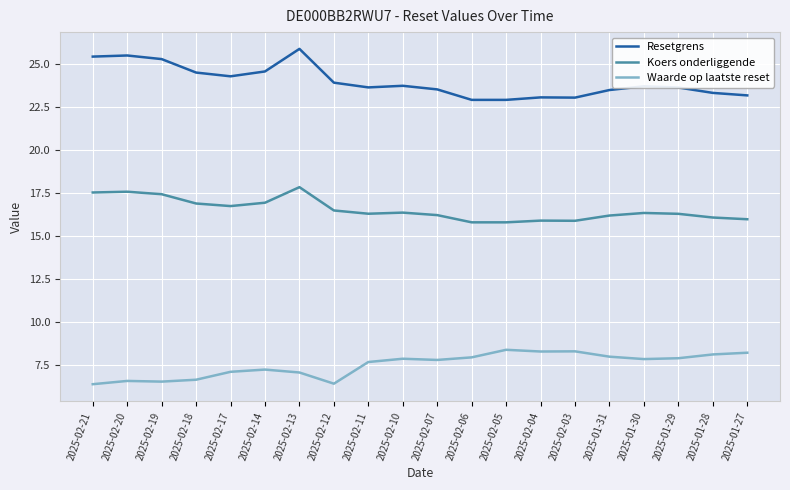

At 2025-01-29, list the series in order from largest to smallest.

Resetgrens, Koers onderliggende, Waarde op laatste reset